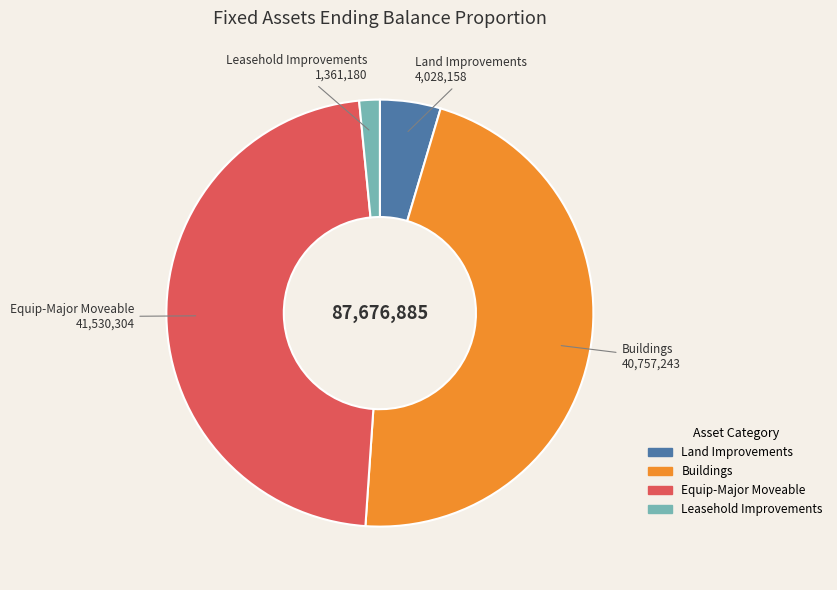

Which has a higher value, Equip-Major Moveable or Buildings?

Equip-Major Moveable